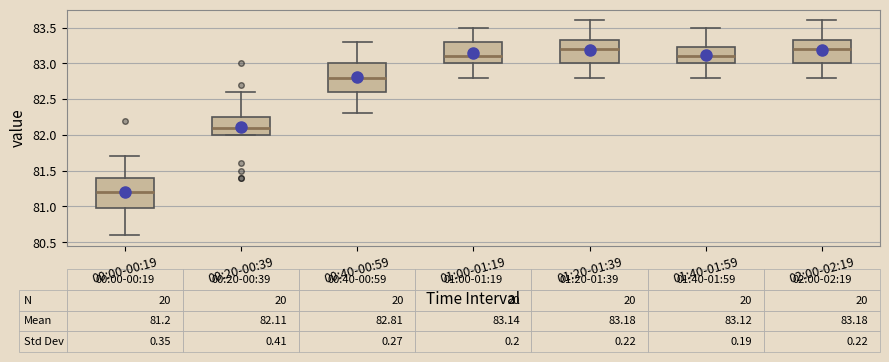

Which box has the lowest median line?

00:00-00:19